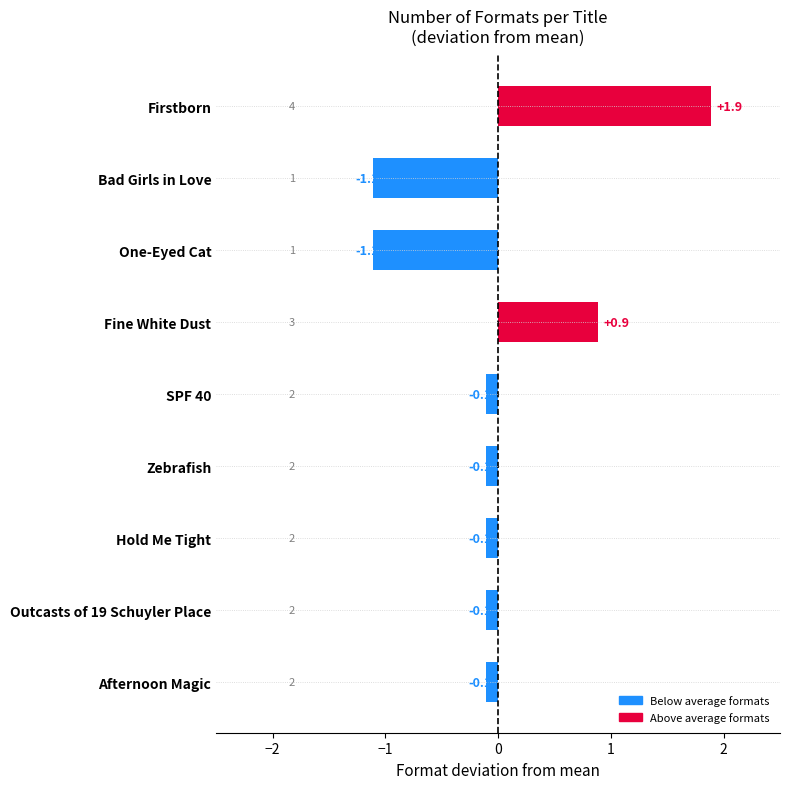

What position from the top is Bad Girls in Love?

2